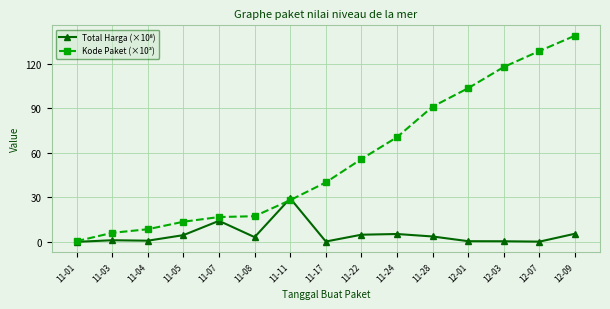

Which series changed the most between 11-17 and 11-24?

Kode Paket (×10³)